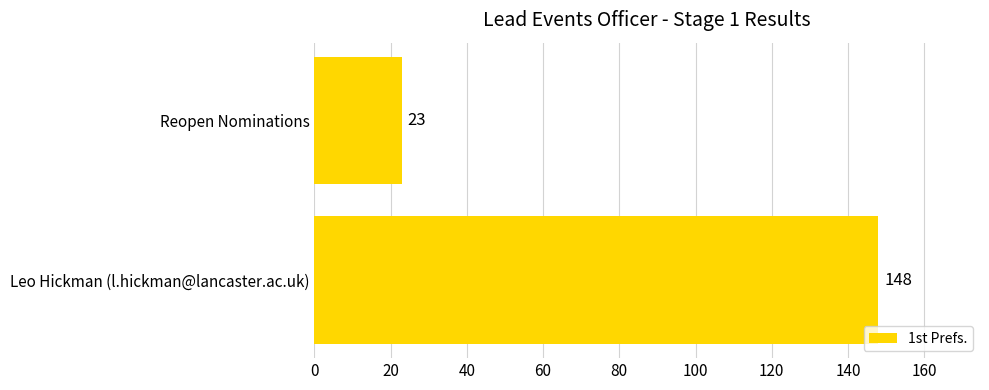

Rank the categories by value from lowest to highest.

Reopen Nominations, Leo Hickman (l.hickman@lancaster.ac.uk)